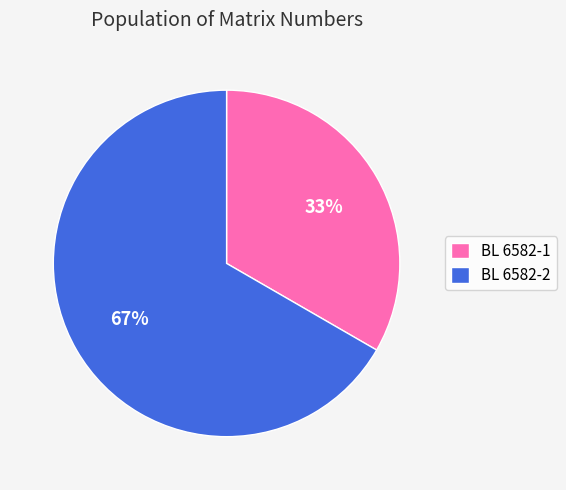

Count the number of slices in the pie.

2